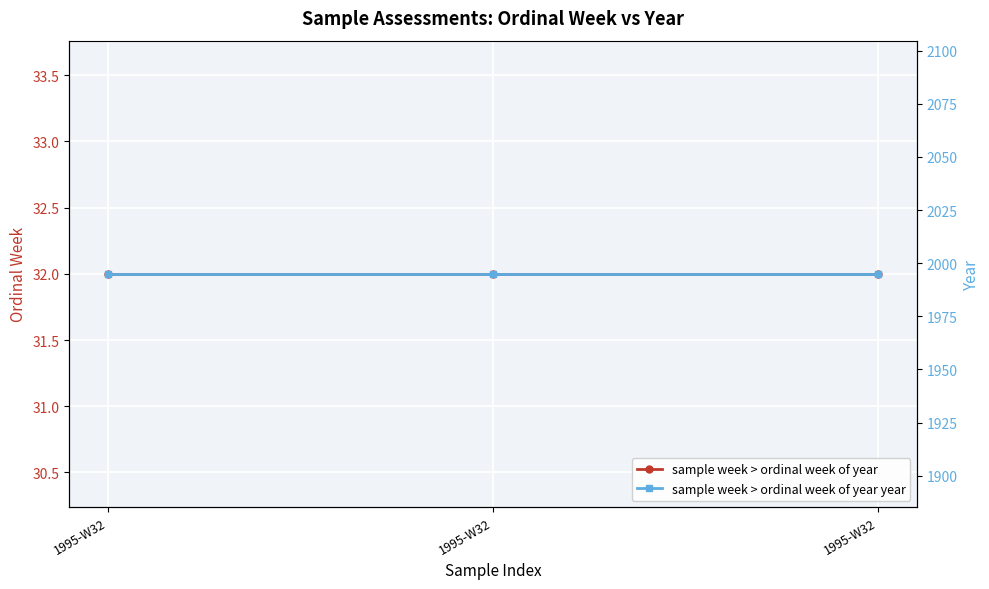

Reading right to left, extract all data points from this chart.

sample week > ordinal week of year: 32	32	32
sample week > ordinal week of year year: 1995	1995	1995